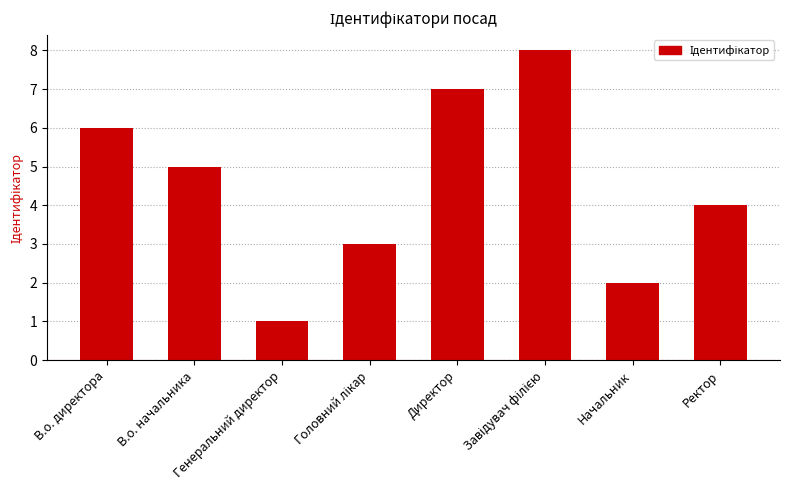

What value does the data have at В.о. начальника?

5